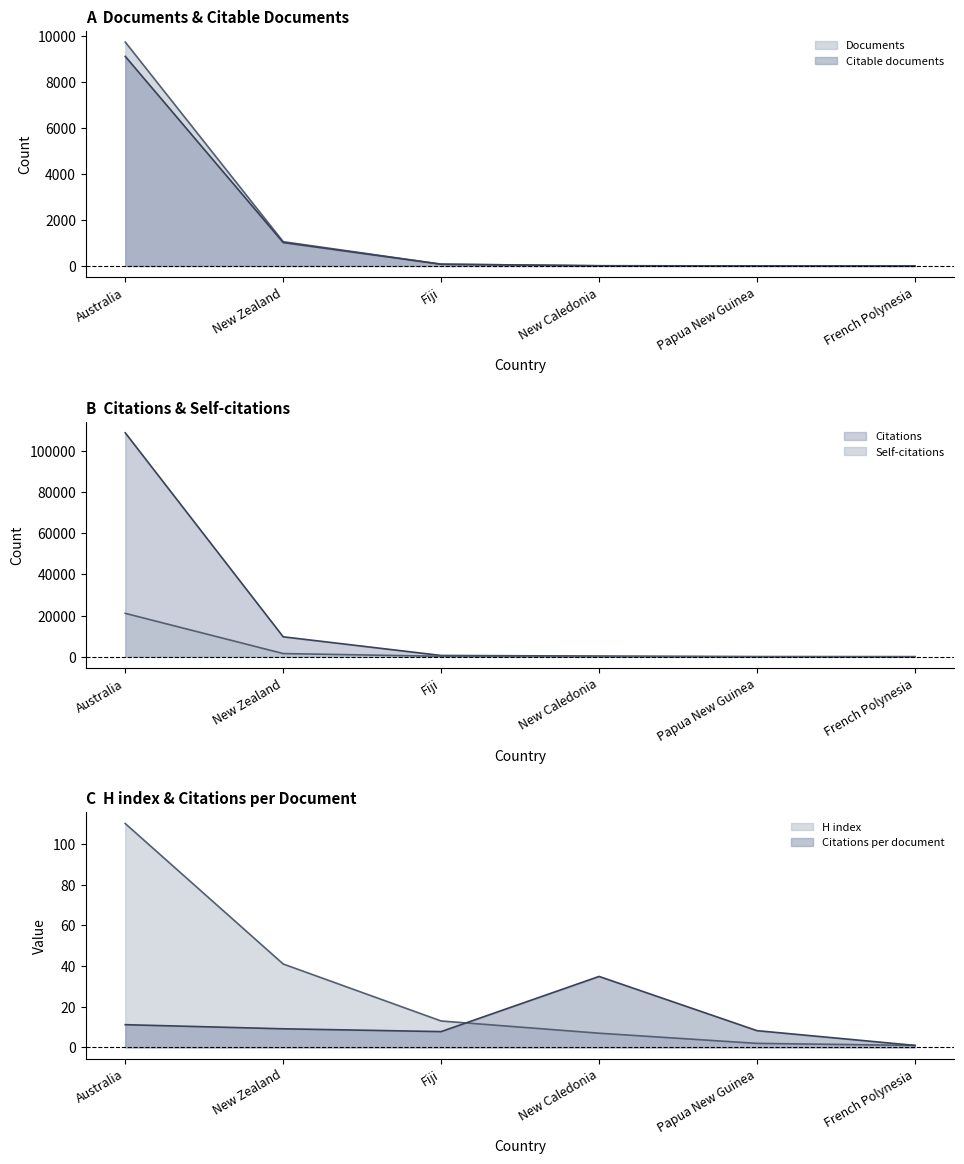

Rank the categories by Citations value from highest to lowest.

Australia, New Zealand, Fiji, New Caledonia, Papua New Guinea, French Polynesia